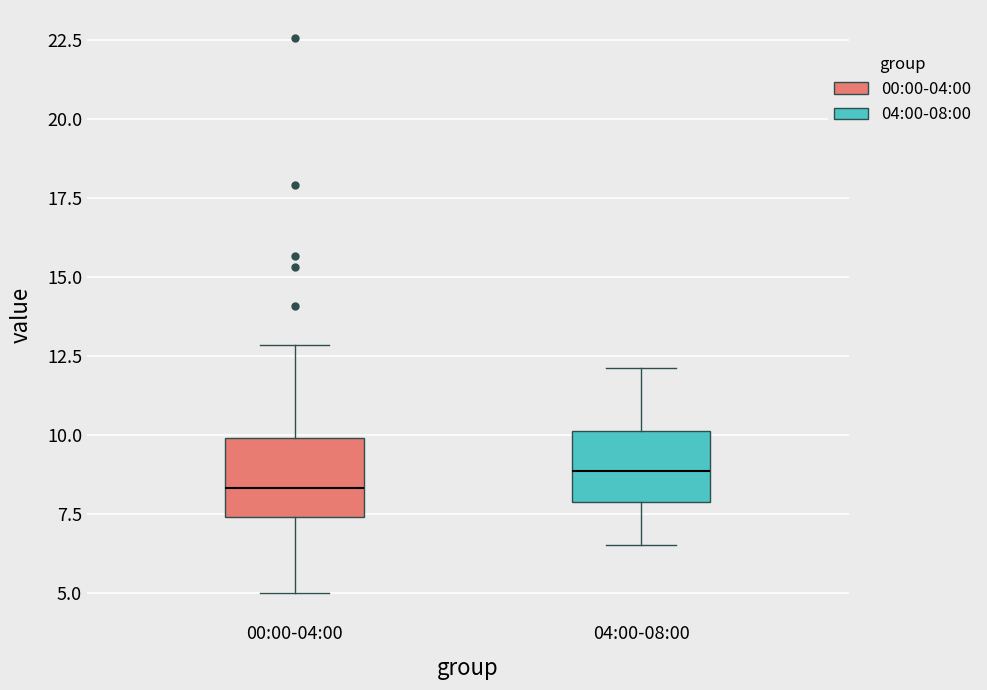

Which box has the highest median line?

04:00-08:00